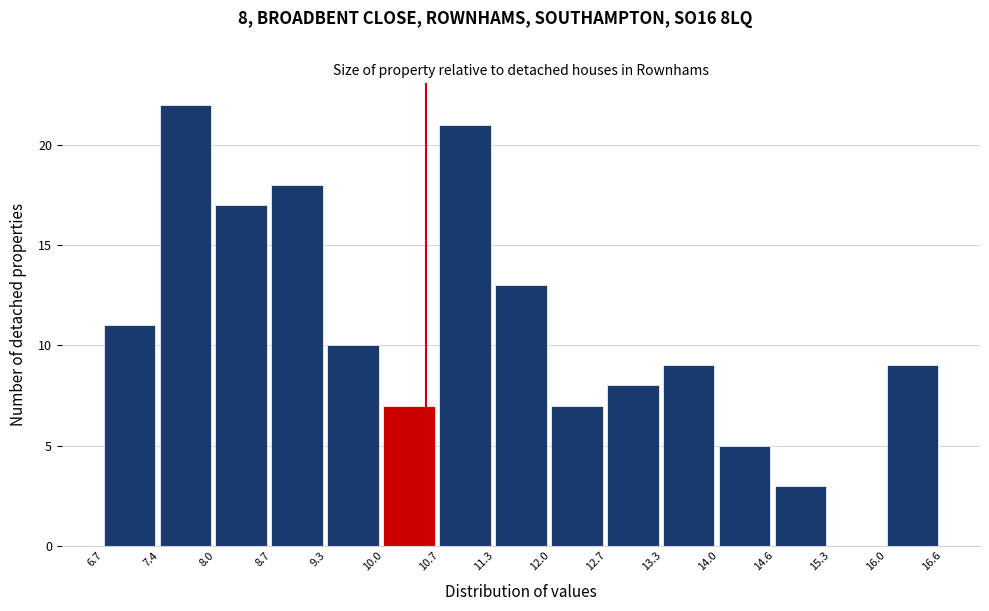

Which range on the x-axis has the tallest bar?

7.4 to 8.0